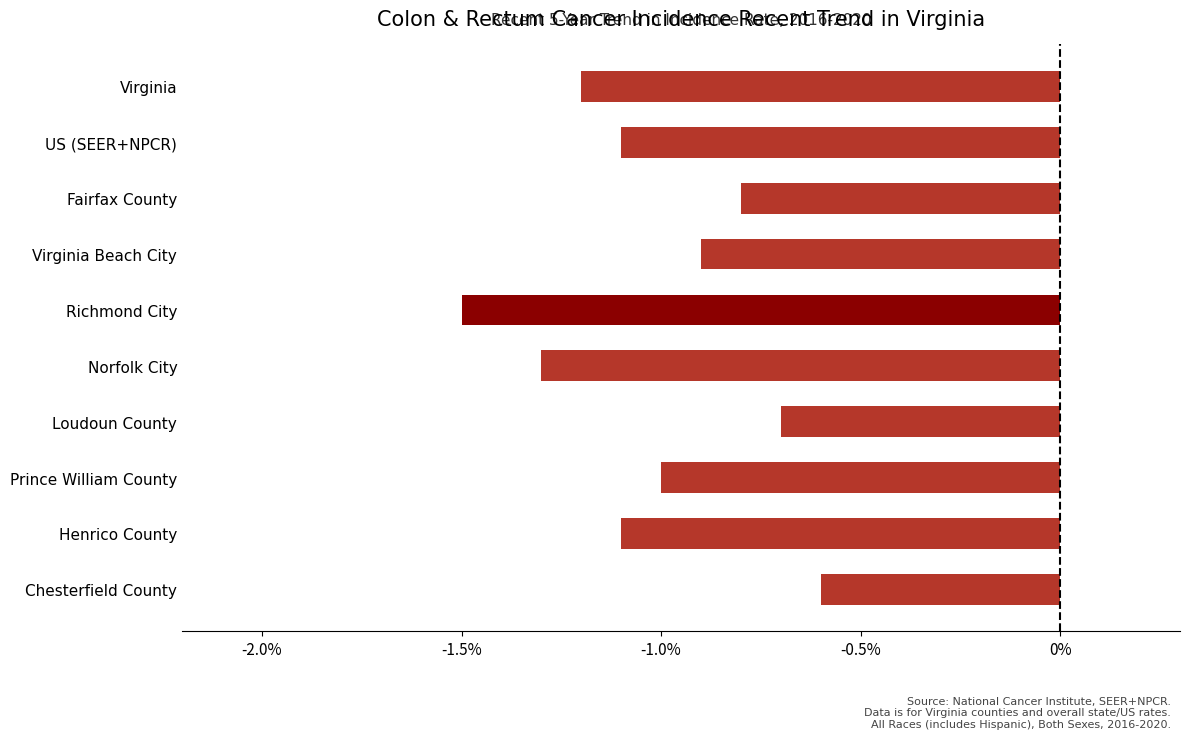

How many data points does each series have?

10